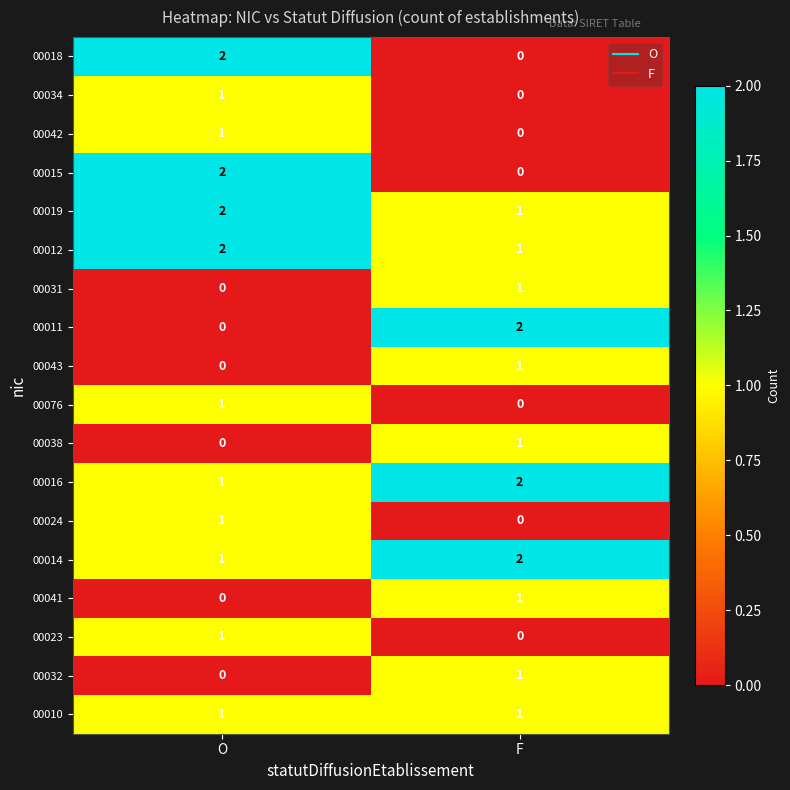

List the labels in order of 00032 value, smallest first.

O, F